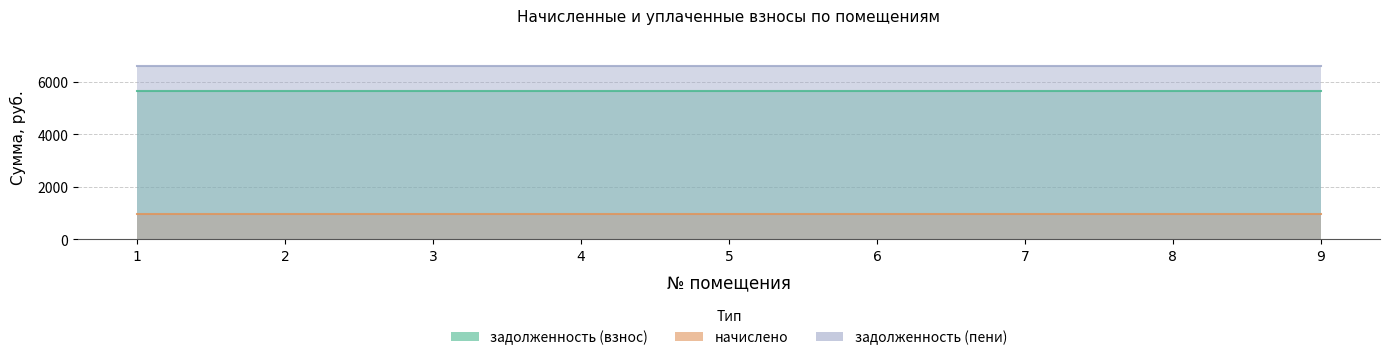

What is the approximate value of задолженность (взнос) at 4?

5644.8